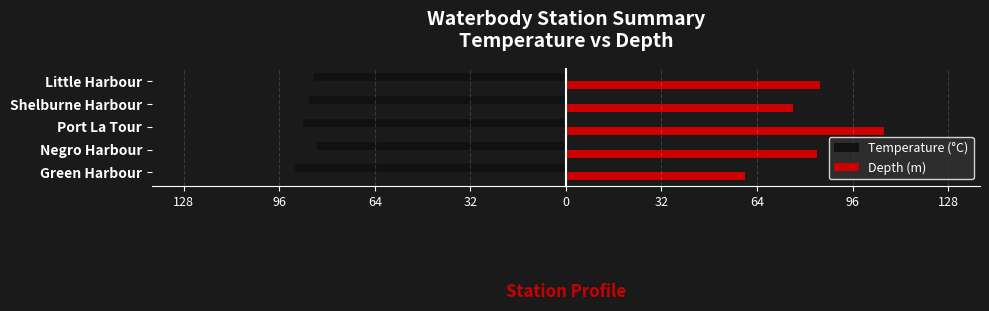

What is the sum of all Depth (m) values?

411.7